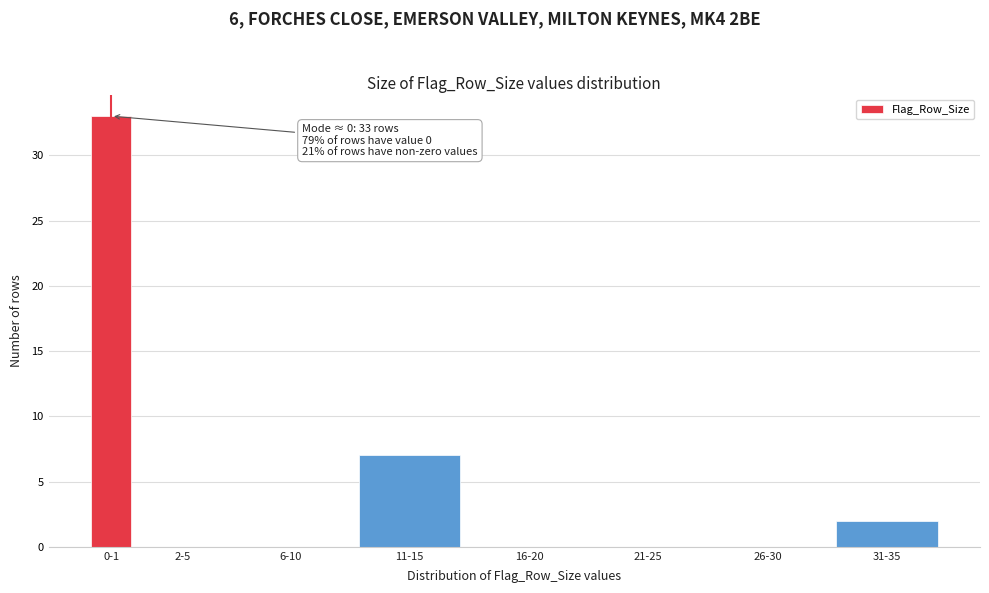

Reading right to left, list all the values displayed in this chart.

31-35=2	26-30=0	21-25=0	16-20=0	11-15=7	6-10=0	2-5=0	0-1=33